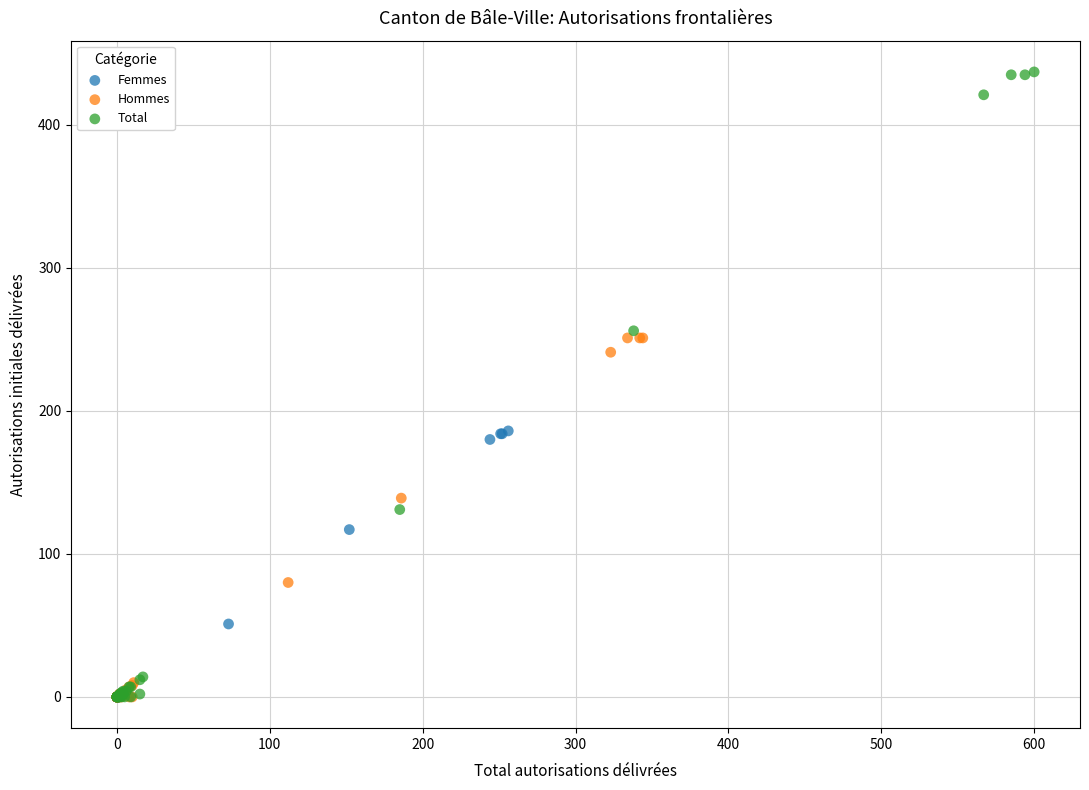

Which series has the widest spread of Y values?

Total